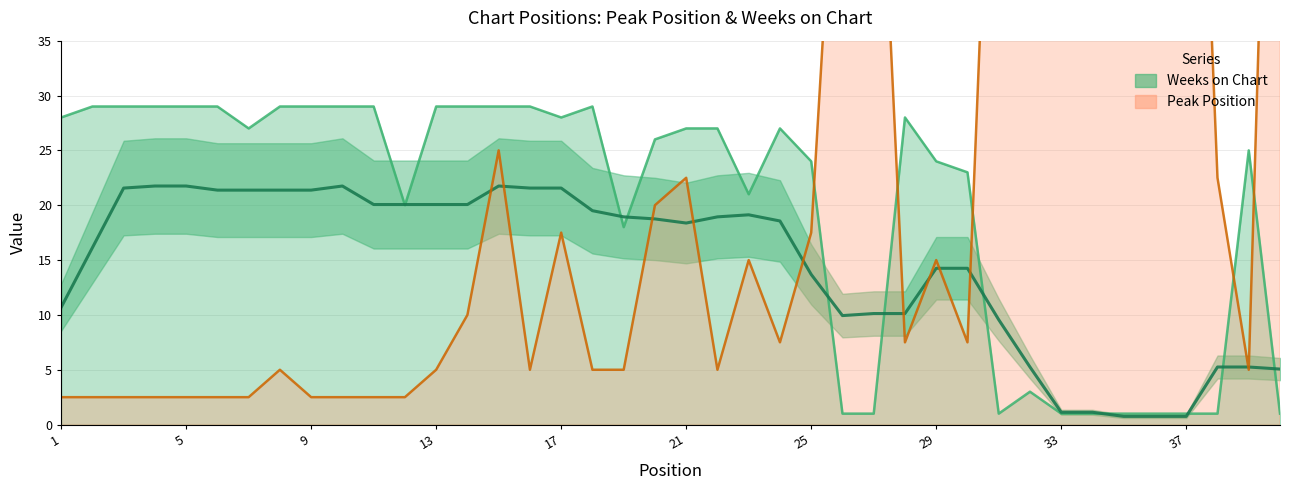

How many interior local peaks does the Peak Position series have?

10